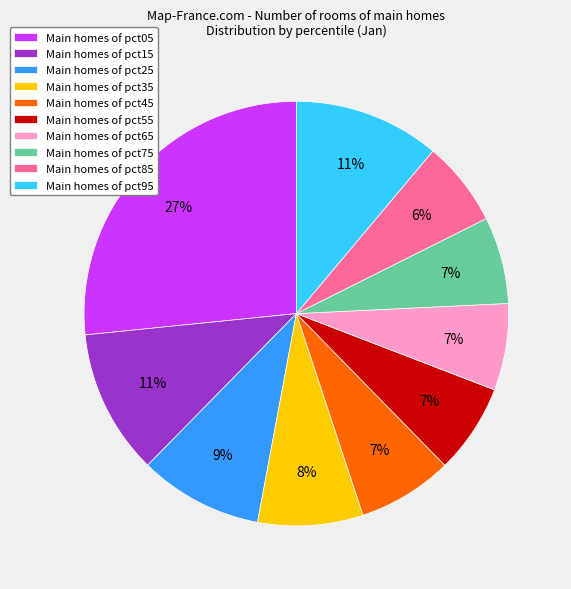

Count the number of slices in the pie.

10